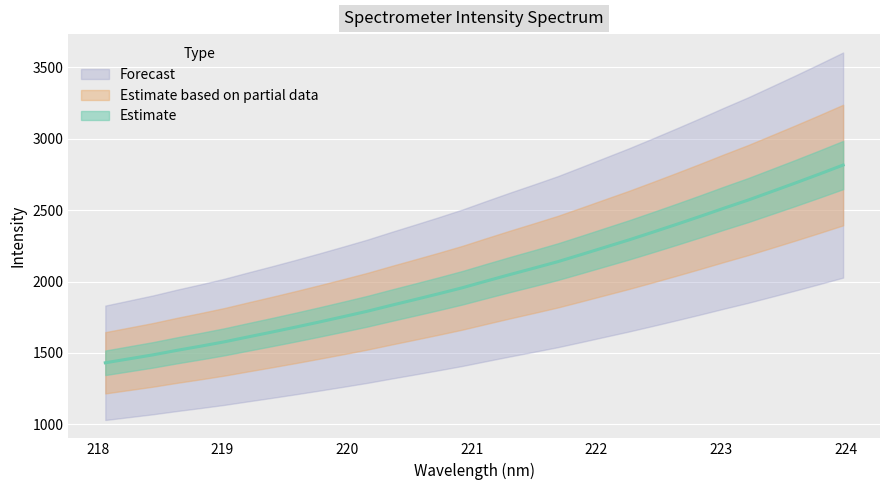

What is the approximate value at 223.5987?

2691.0